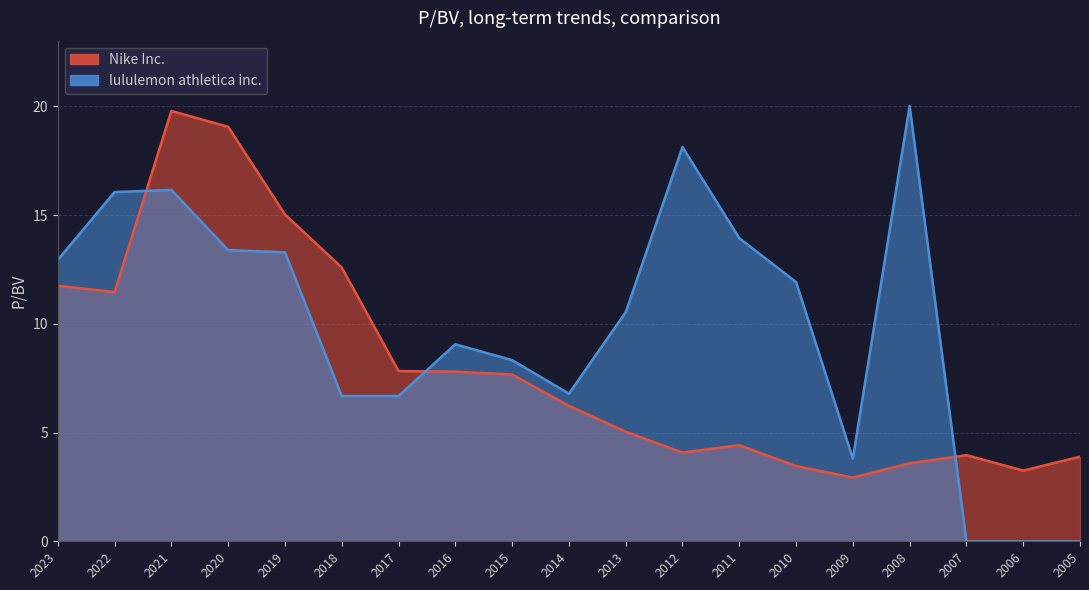

True or false: Nike Inc. has a value of 11.9 at 2015.

False